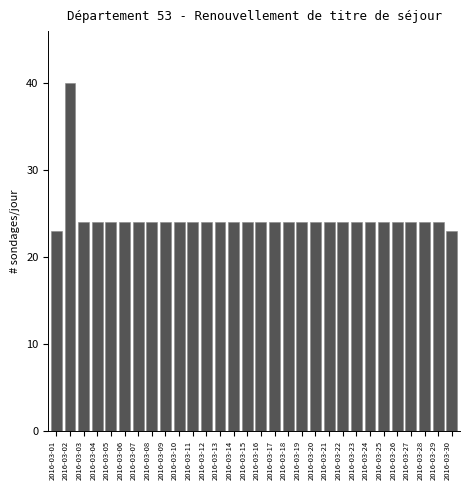

Reading right to left, what are all the values shown in this chart?

2016-03-30=23	2016-03-29=24	2016-03-28=24	2016-03-27=24	2016-03-26=24	2016-03-25=24	2016-03-24=24	2016-03-23=24	2016-03-22=24	2016-03-21=24	2016-03-20=24	2016-03-19=24	2016-03-18=24	2016-03-17=24	2016-03-16=24	2016-03-15=24	2016-03-14=24	2016-03-13=24	2016-03-12=24	2016-03-11=24	2016-03-10=24	2016-03-09=24	2016-03-08=24	2016-03-07=24	2016-03-06=24	2016-03-05=24	2016-03-04=24	2016-03-03=24	2016-03-02=40	2016-03-01=23